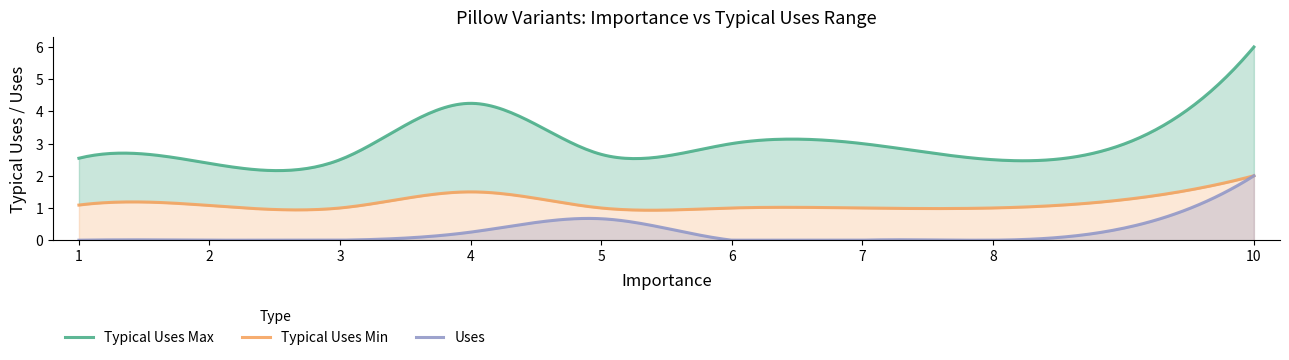

List the labels in order of Uses value, smallest first.

1, 2, 3, 6, 7, 8, 9, 4, 5, 10